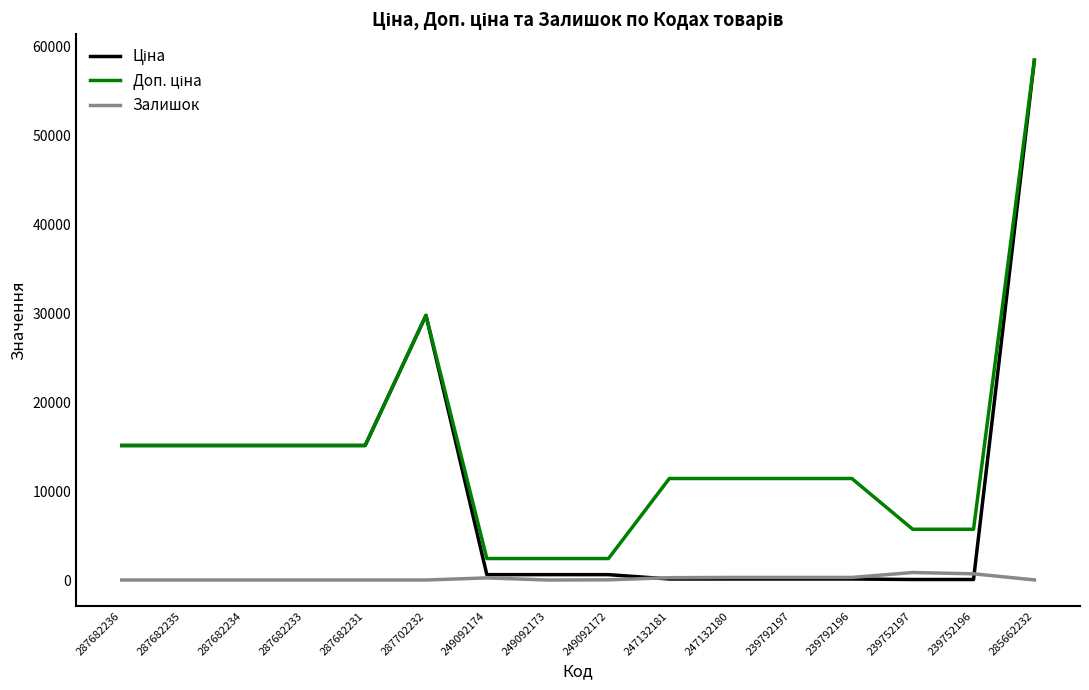

Which category has the highest value across all series?

285662232